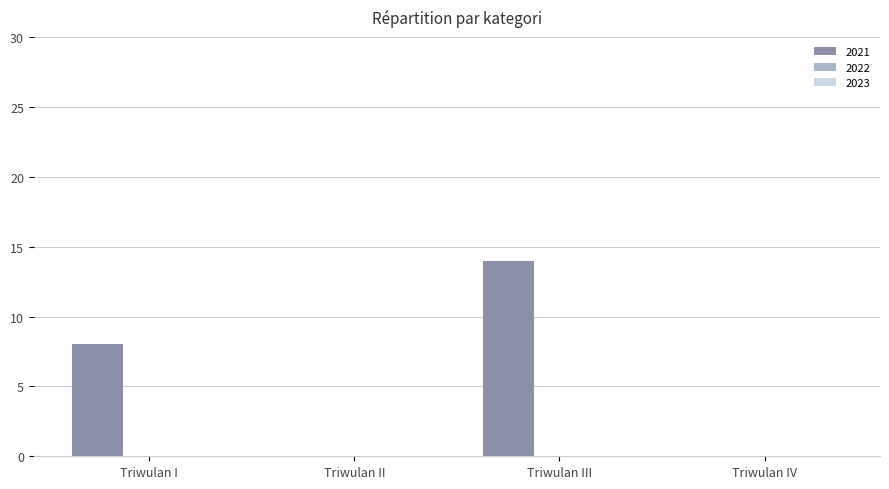

Does the chart contain stacked bars?

No